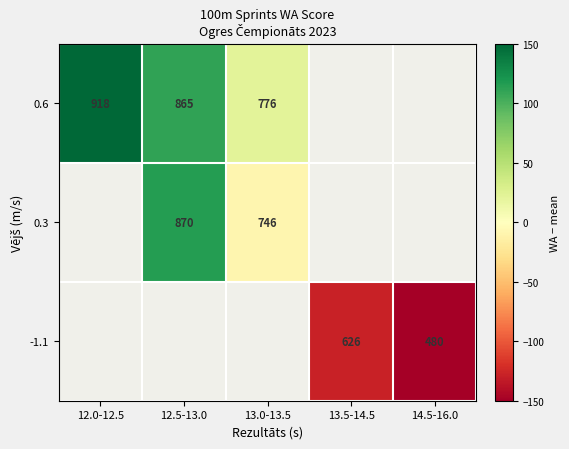

At which category does the chart reach its minimum across all series?

14.5-16.0